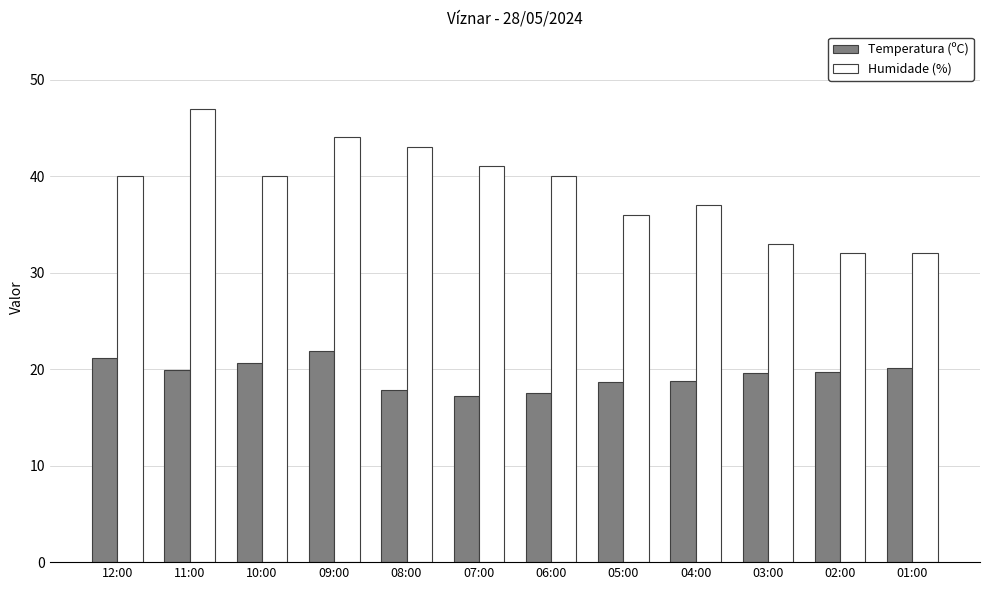

Rank the series by their average value, from lowest to highest.

Temperatura (ºC), Humidade (%)